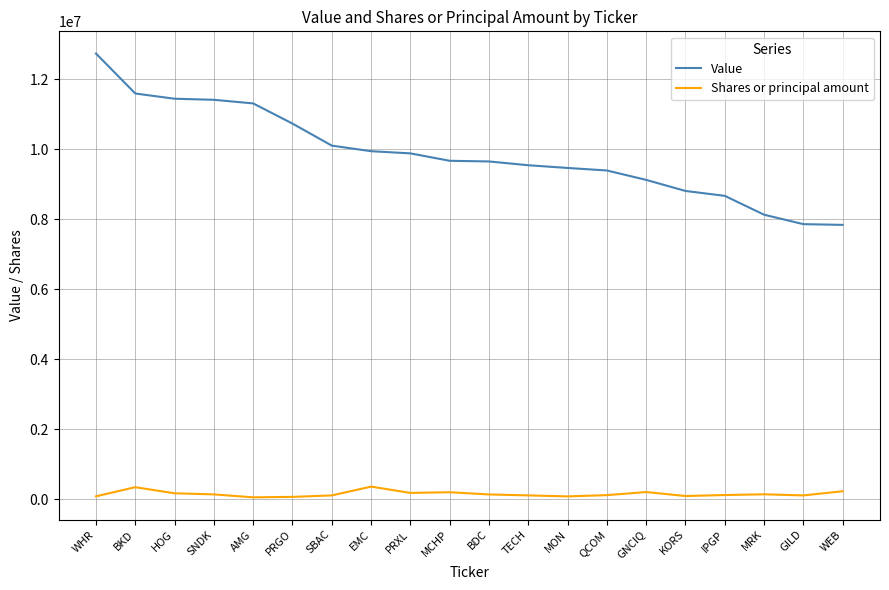

Is it true that Value equals 13671973 at MON?

False